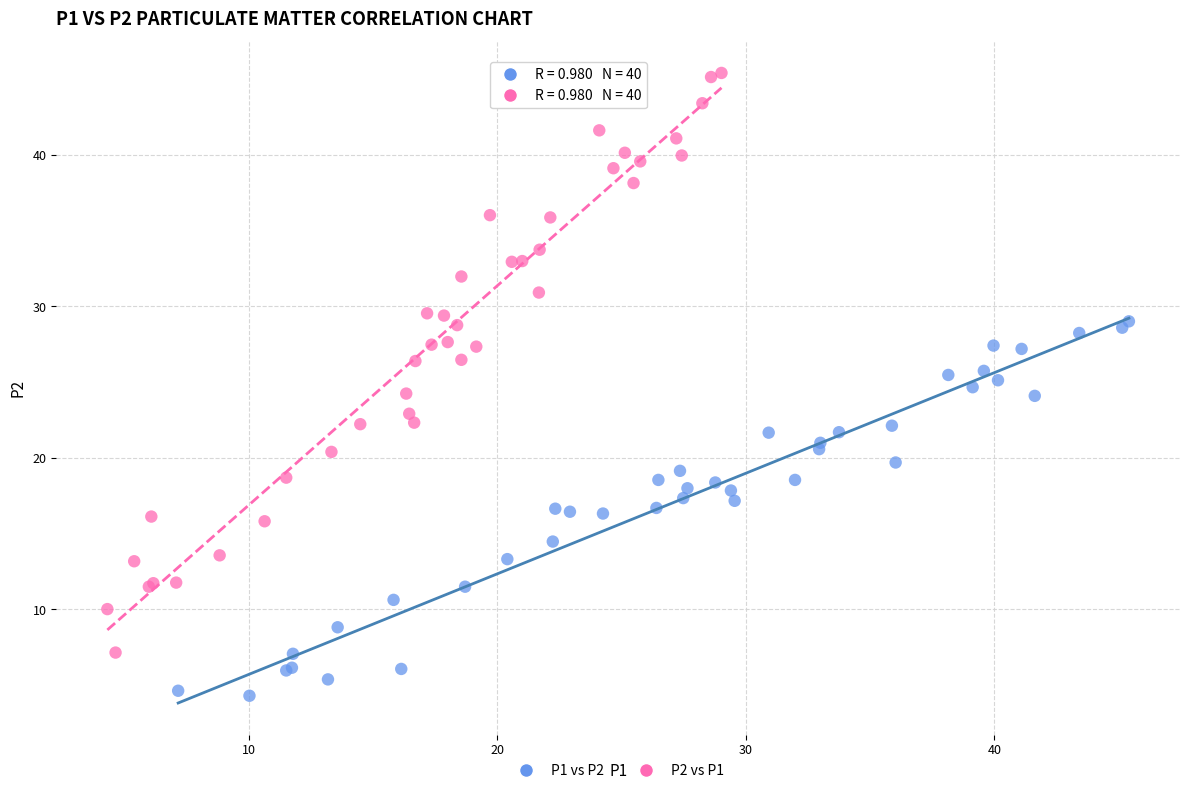

Which series contains the lowest Y value?

P1 vs P2